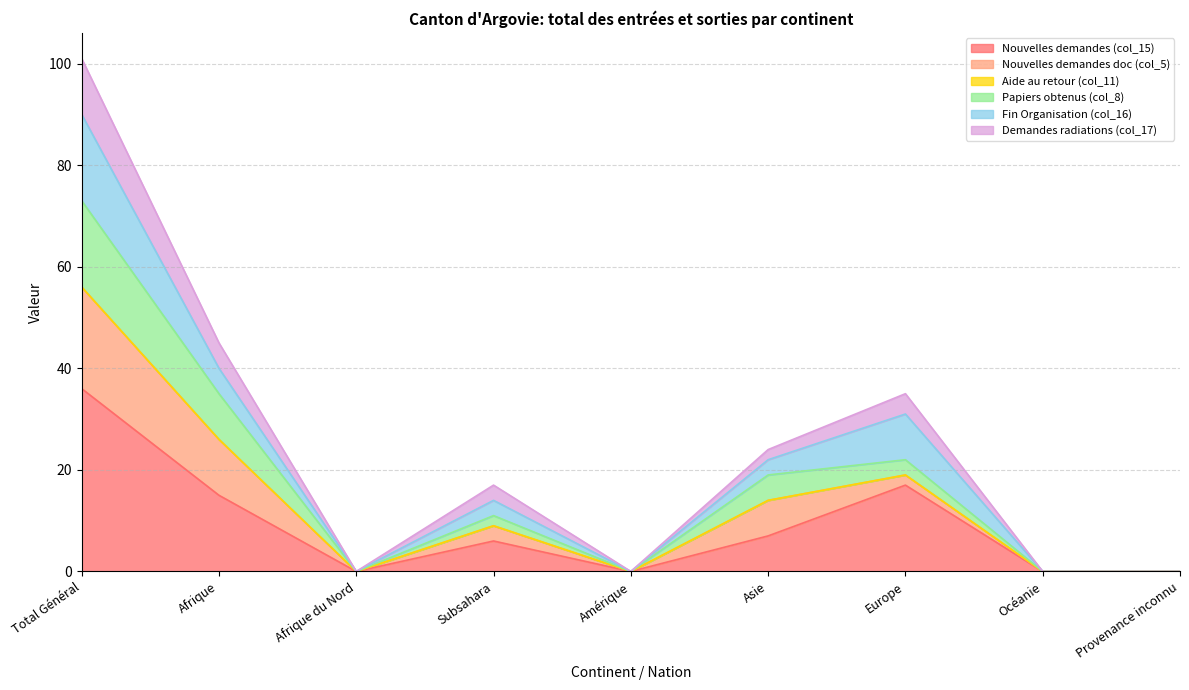

Is it true that Nouvelles demandes (col_15) equals -14 at Afrique du Nord?

False